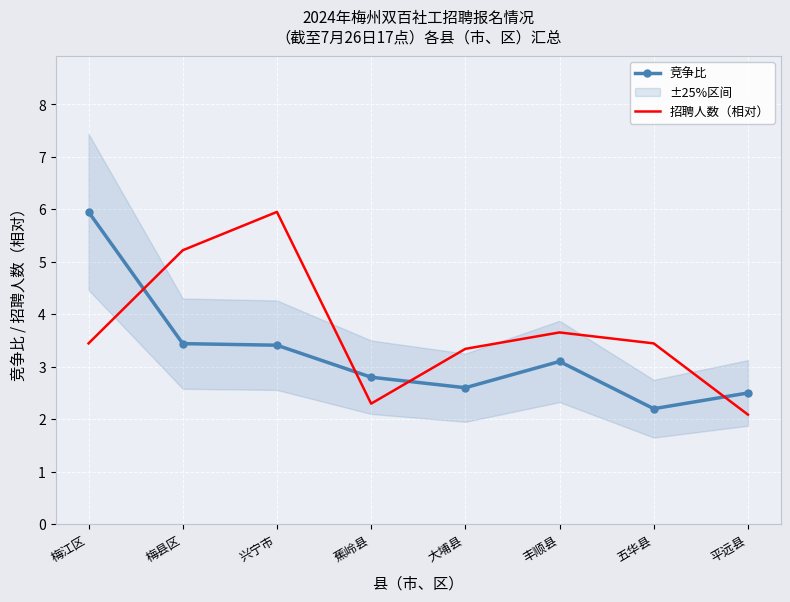

List the series in order of their peak value, lowest first.

竞争比, 招聘人数（相对）